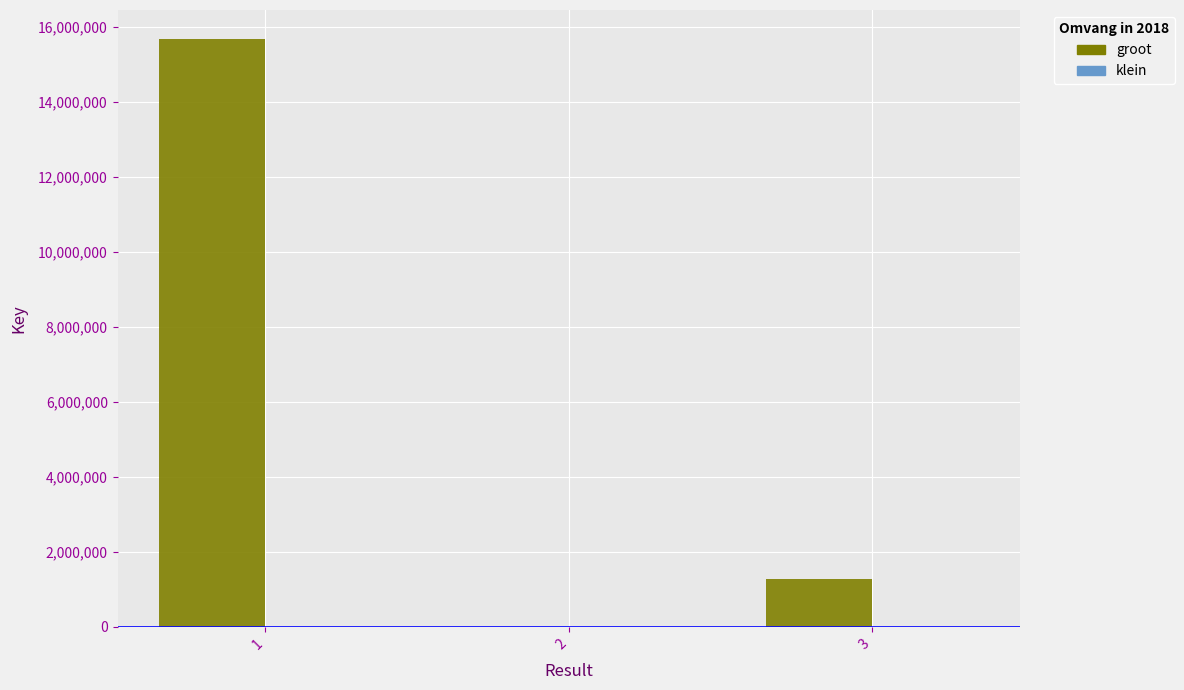

Which series changed the most between 2 and 3?

groot